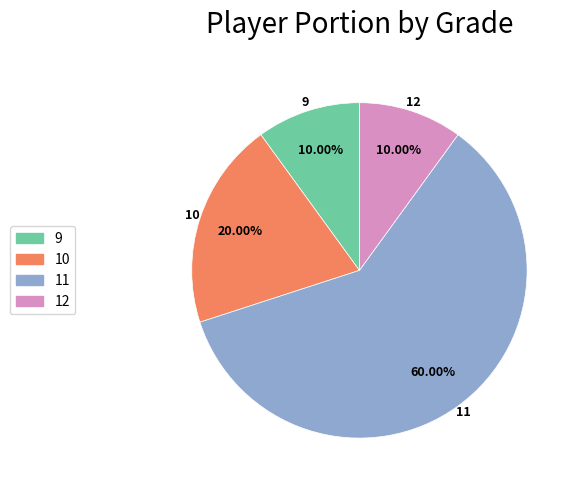

Which slice is the largest?

11